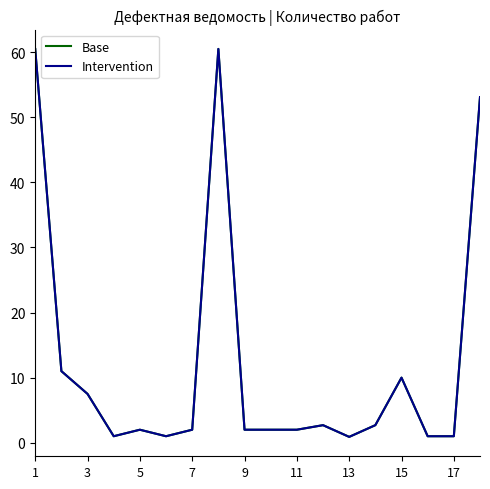

What is the greatest value displayed?

60.5